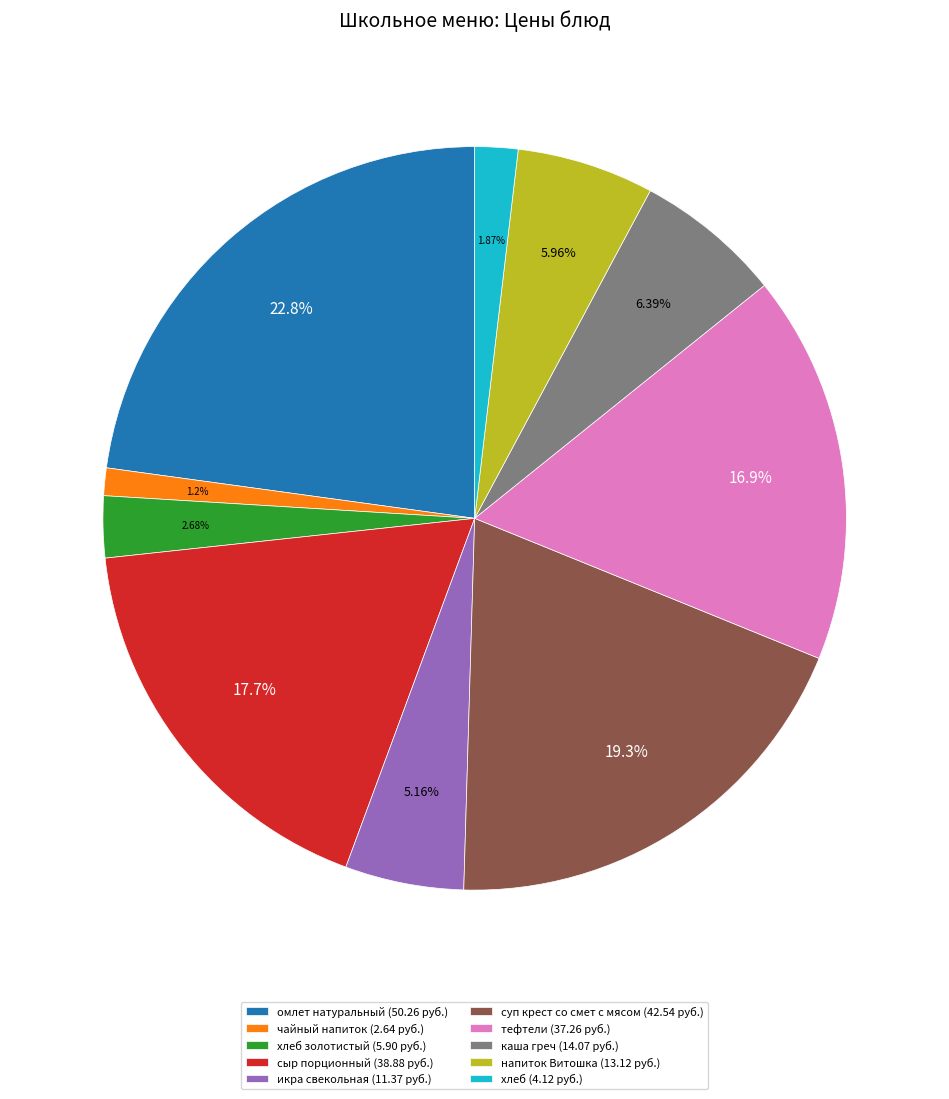

Is there a majority slice in this chart?

No